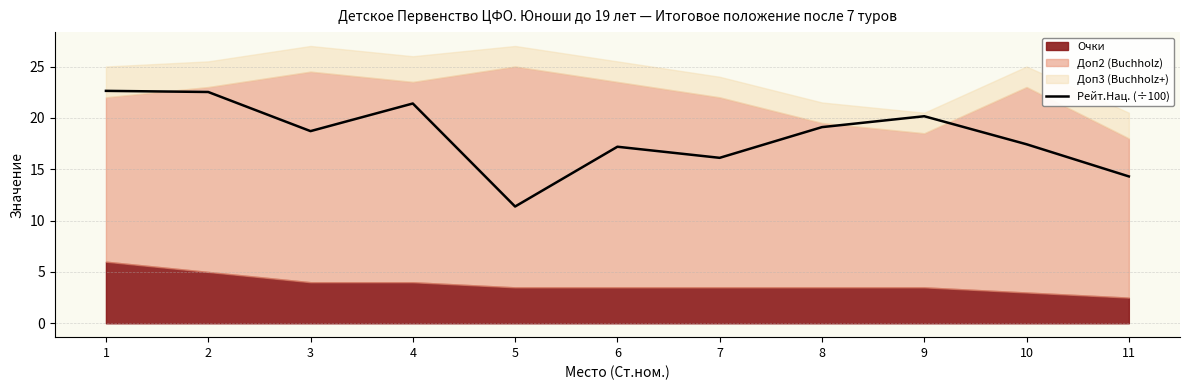

Where is the first local maximum?

4